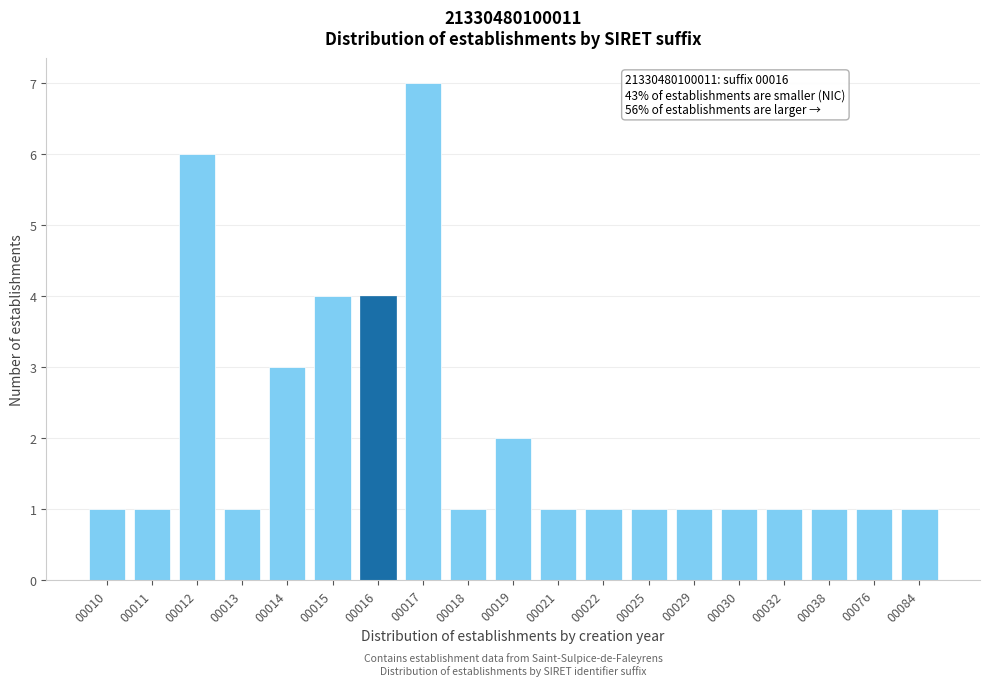

Reading right to left, list all the values displayed in this chart.

00084=1	00076=1	00038=1	00032=1	00030=1	00029=1	00025=1	00022=1	00021=1	00019=2	00018=1	00017=7	00016=4	00015=4	00014=3	00013=1	00012=6	00011=1	00010=1